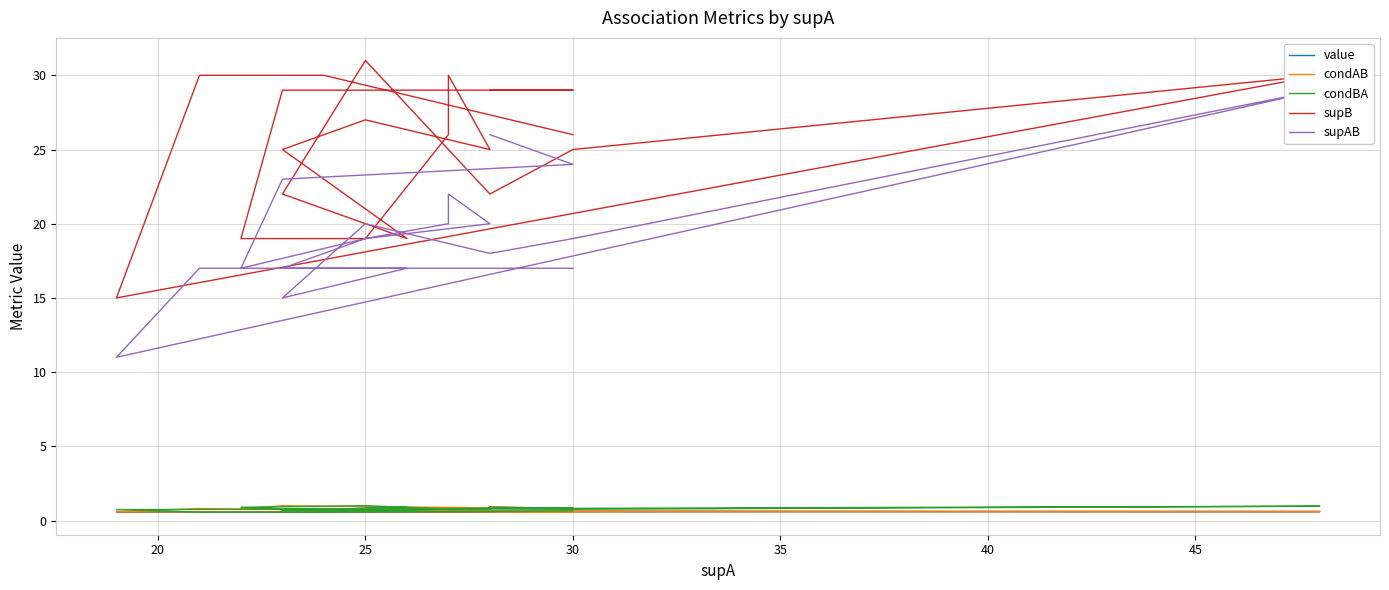

True or false: condBA has more than 2 interior local peaks.

True